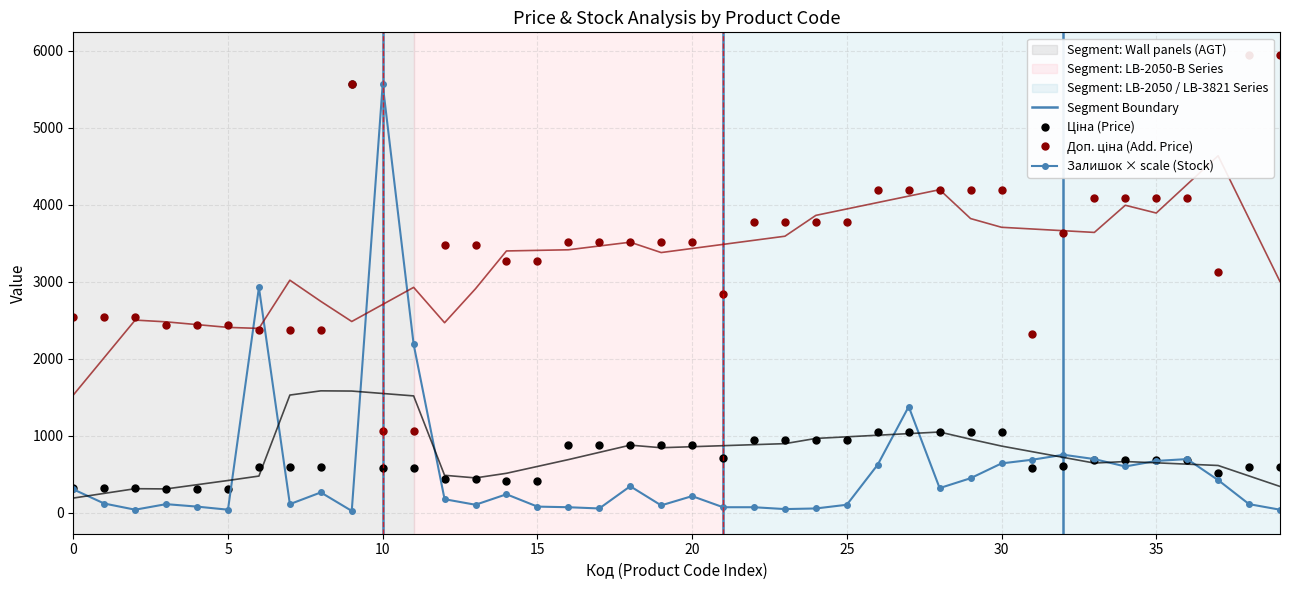

True or false: Залишок × scale (Stock) has more than 1 points higher than both neighbors.

True